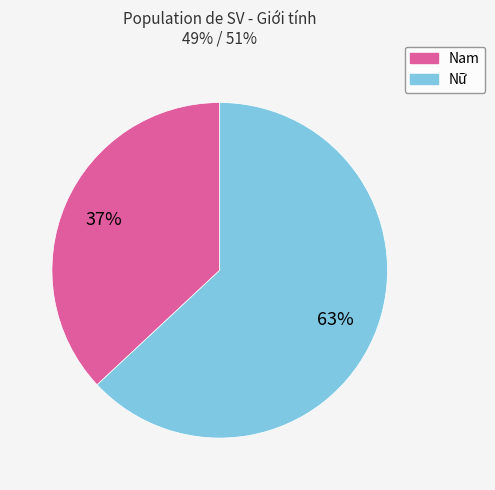

Approximately how many times larger is the value at Nam compared to Nữ?

0.6